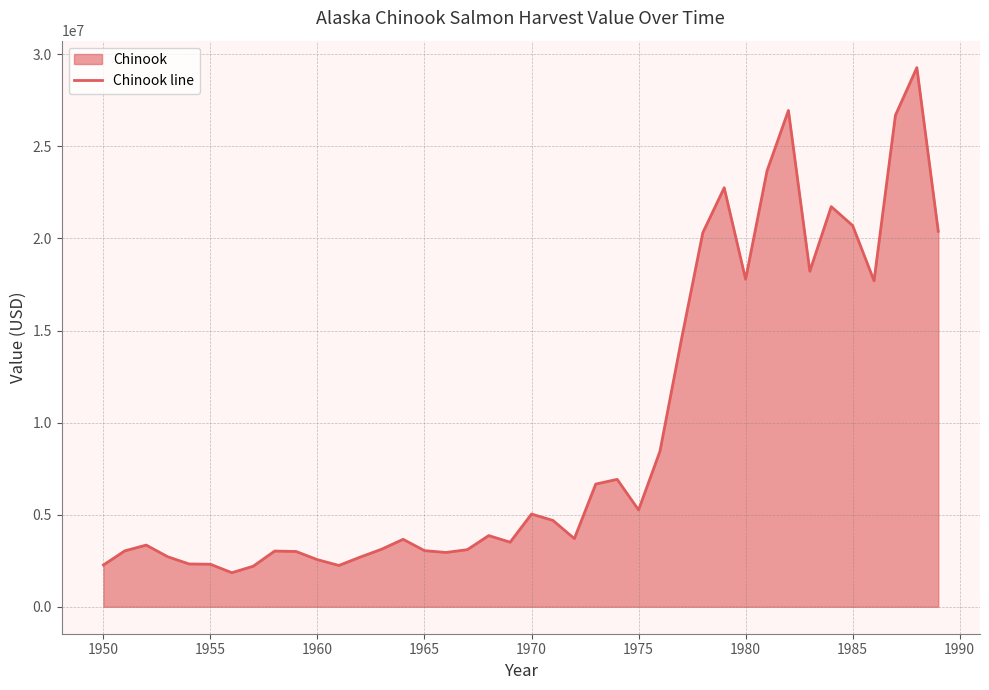

Read the value at 1950.

2267439